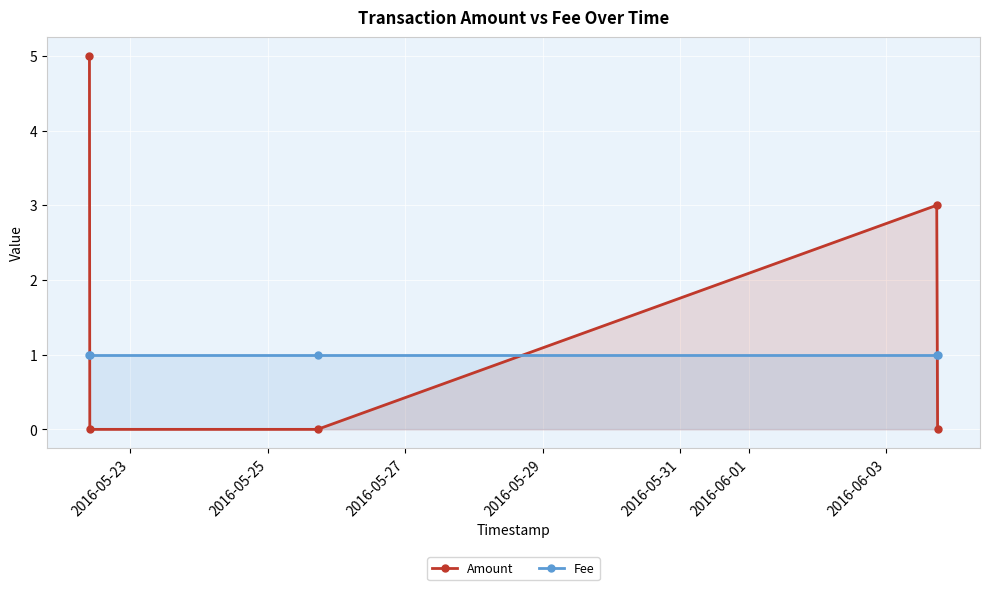

Which series has the largest total across all categories?

Amount